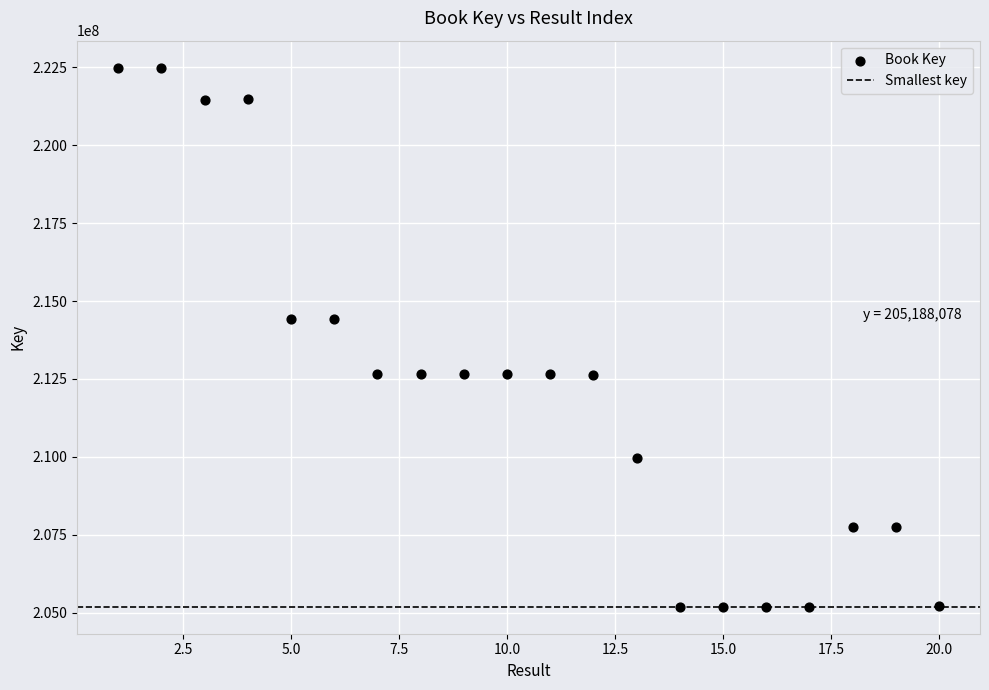

What is the range of X values (max minus min)?

19